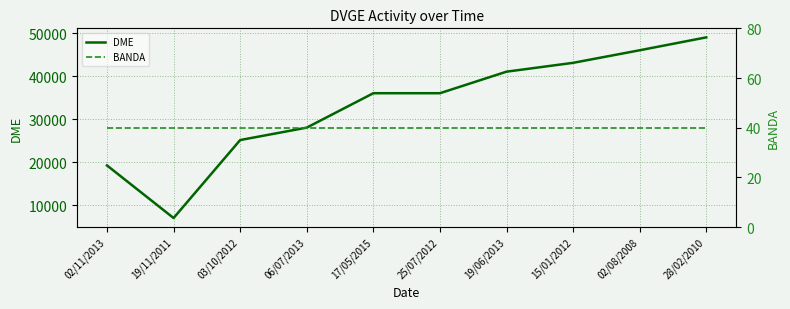

At which category is the sum across all series the highest?

28/02/2010